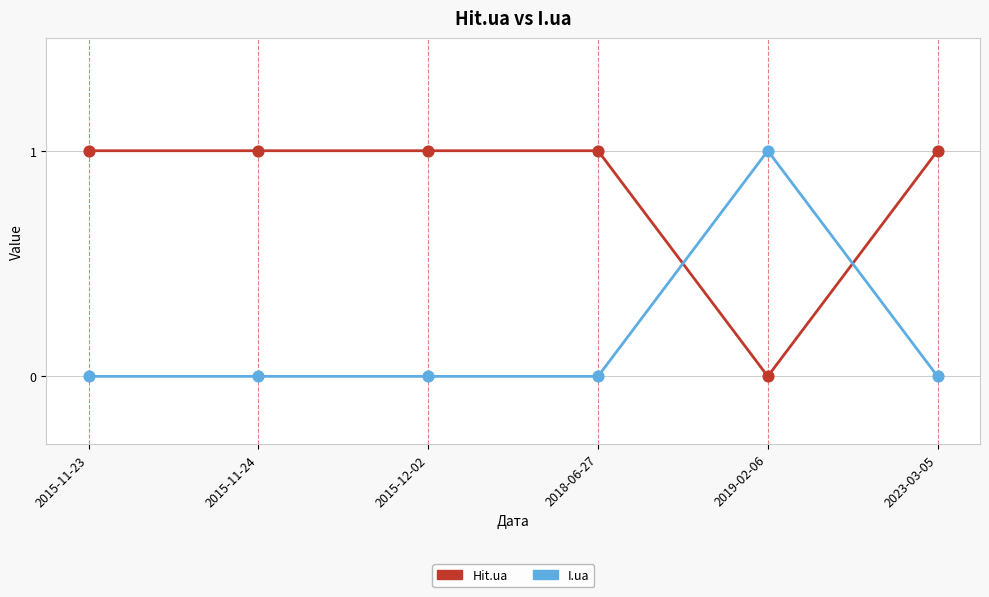

What is the total value across all series at 2015-11-23?

1